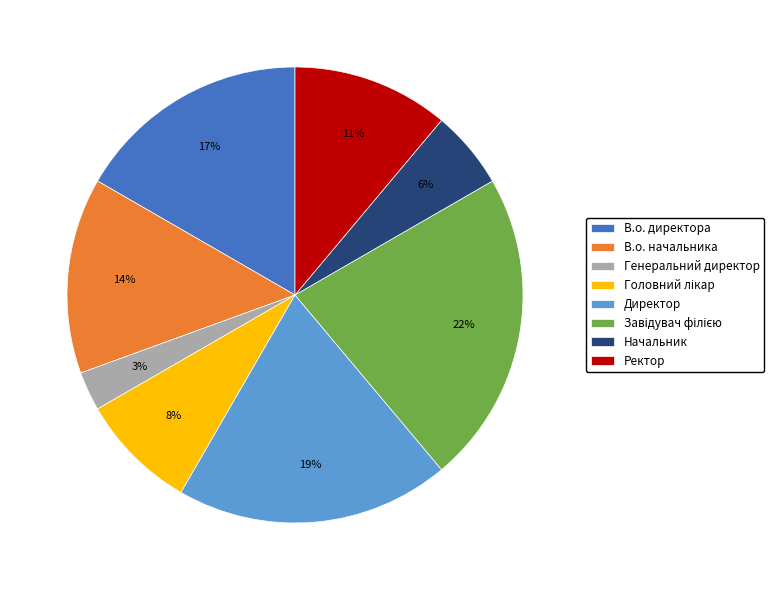

Does Директор account for over 50% of the chart?

No